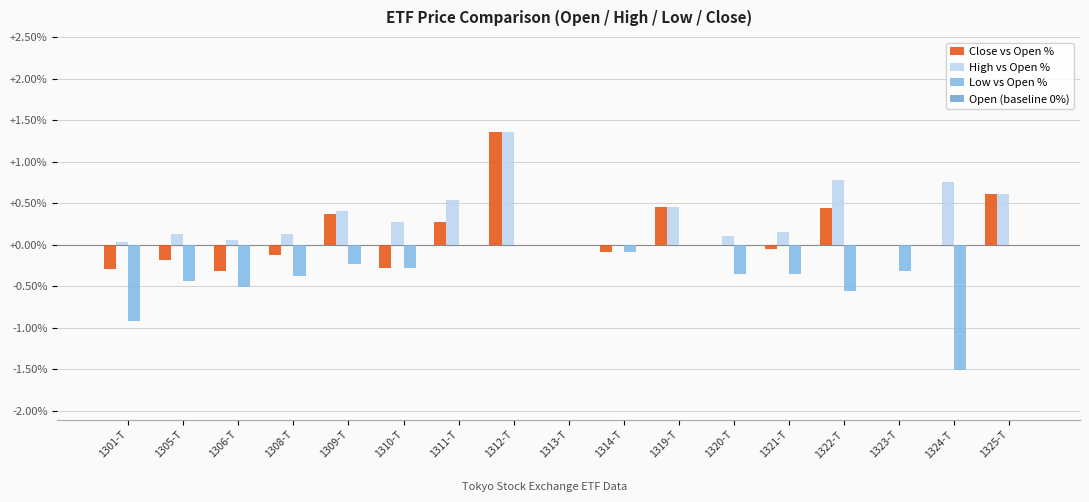

How many groups of bars are there?

17